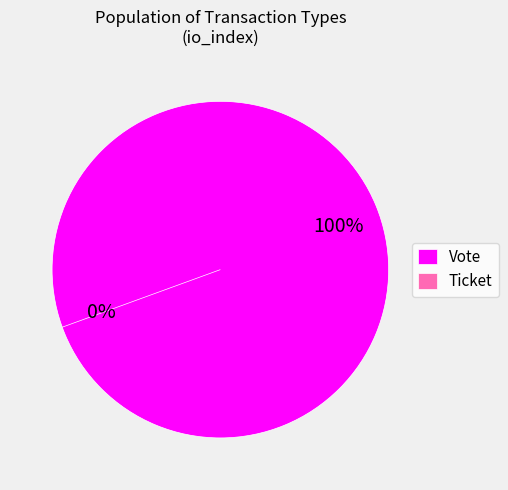

Count the number of slices in the pie.

2